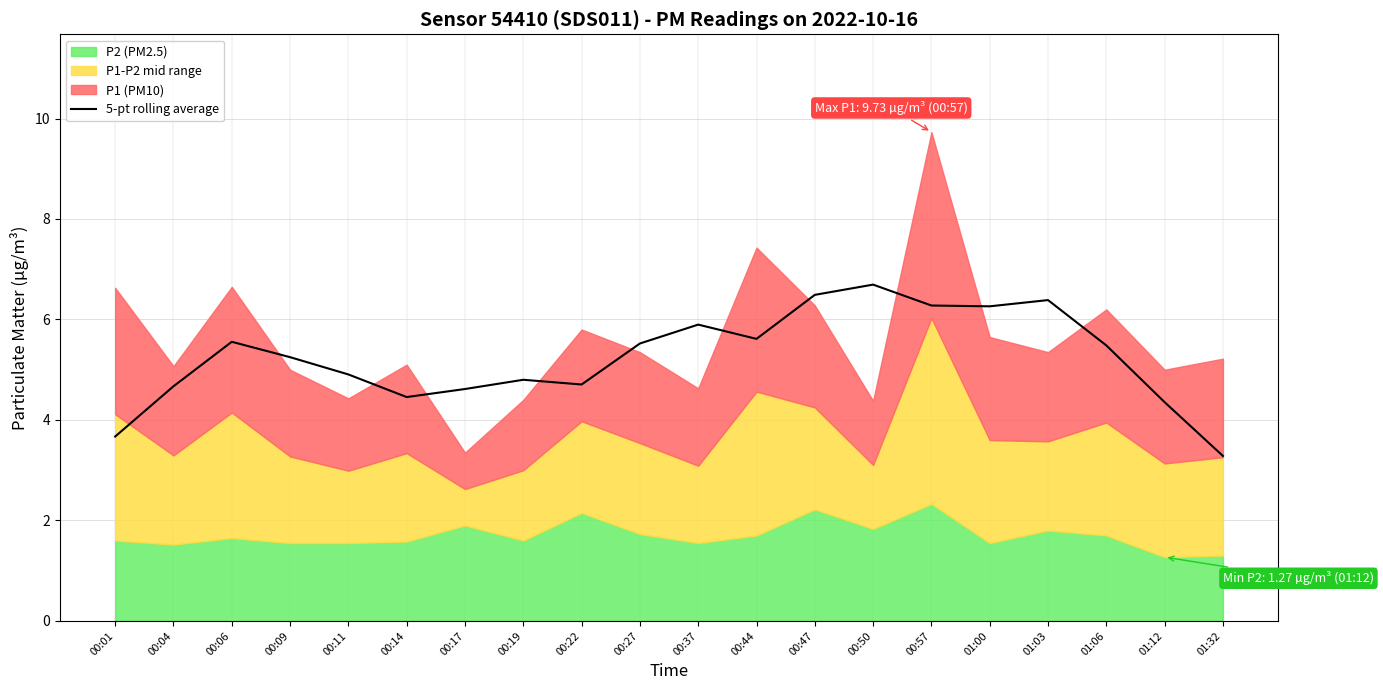

What is the sum of the values at 00:09 and 00:04?

9.9